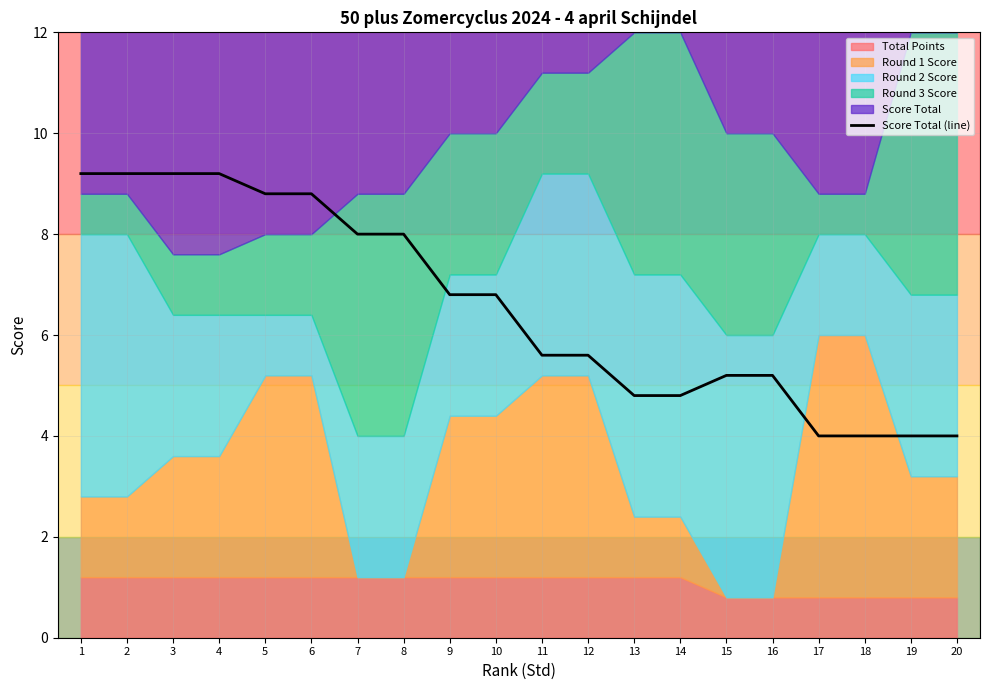

True or false: Score Total (line) has a value of 5.9 at 2.

False